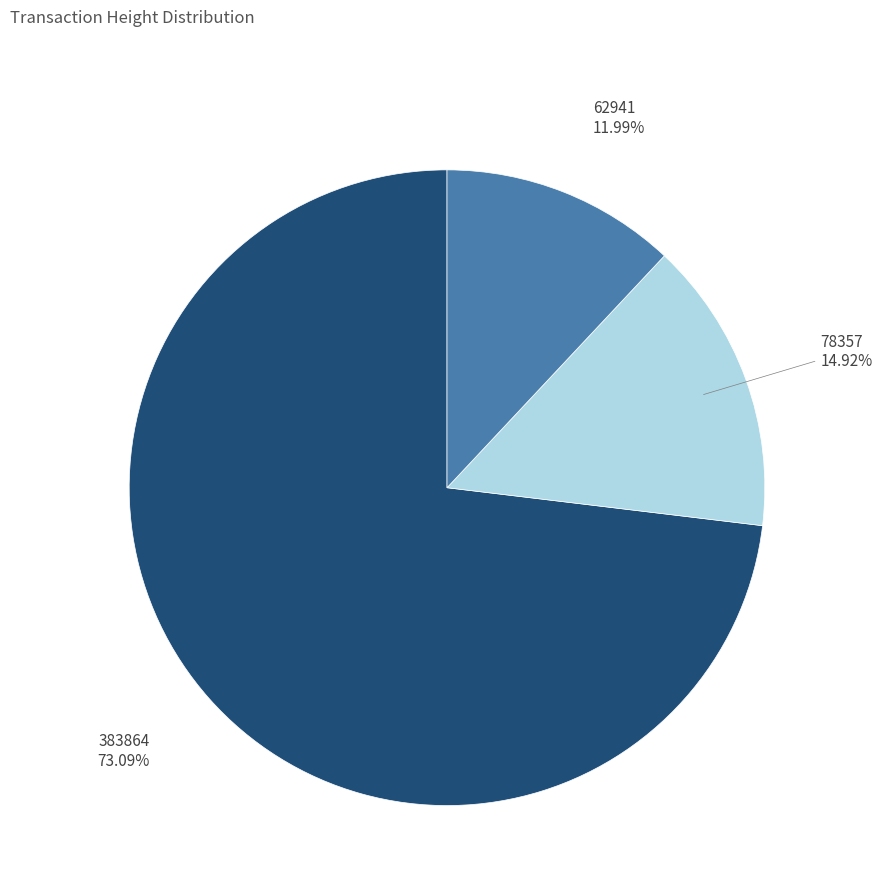

How many slices are in this pie chart?

3